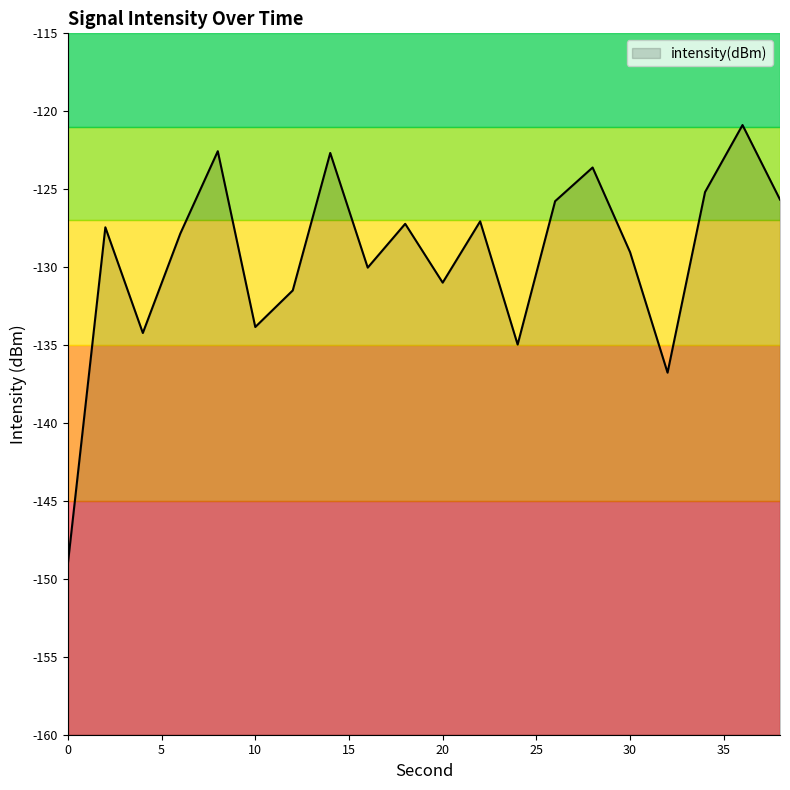

Rank the categories by value from lowest to highest.

0, 32, 24, 4, 10, 12, 20, 16, 30, 6, 2, 18, 22, 26, 38, 34, 28, 14, 8, 36